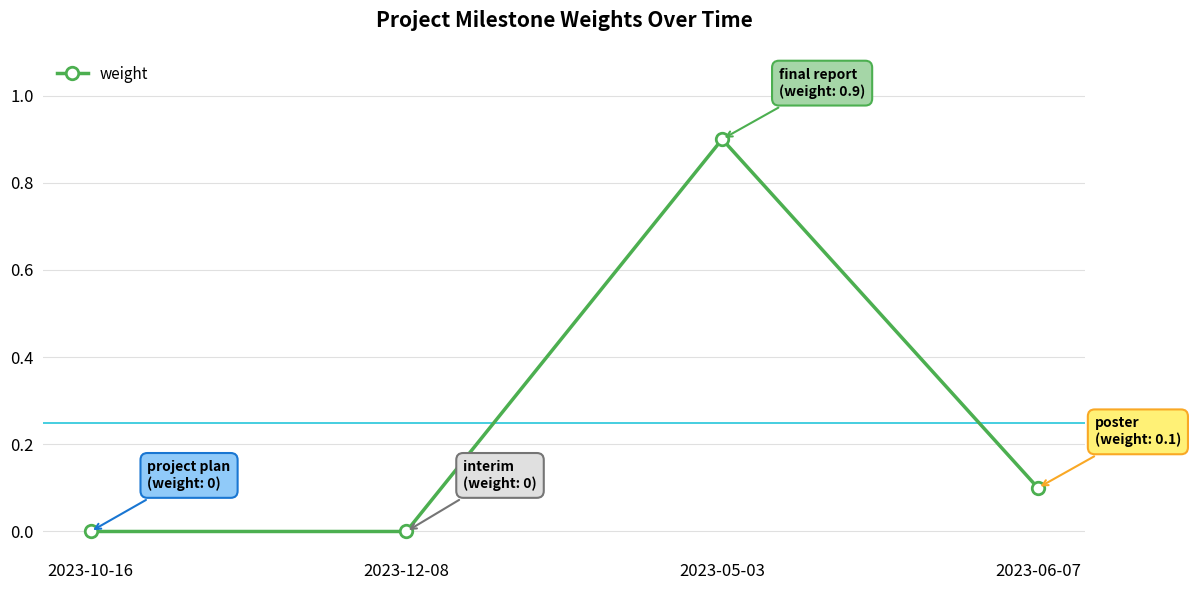

What is the maximum value shown in the chart?

0.9